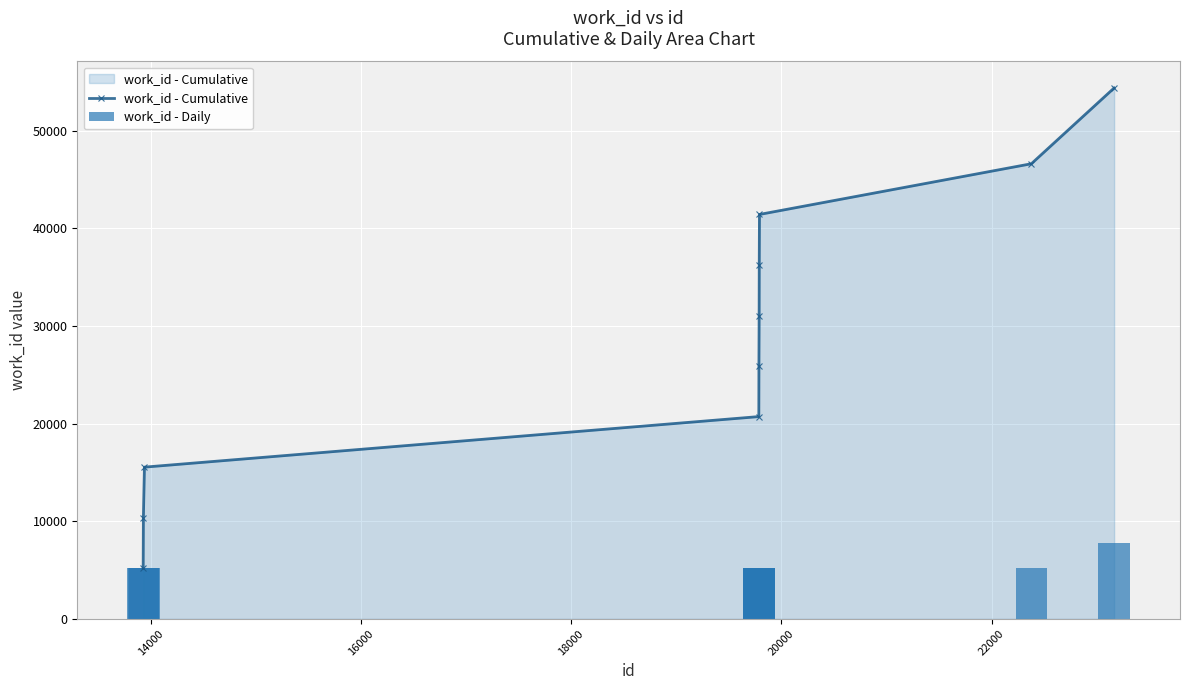

Which series has the largest total across all categories?

work_id - Cumulative